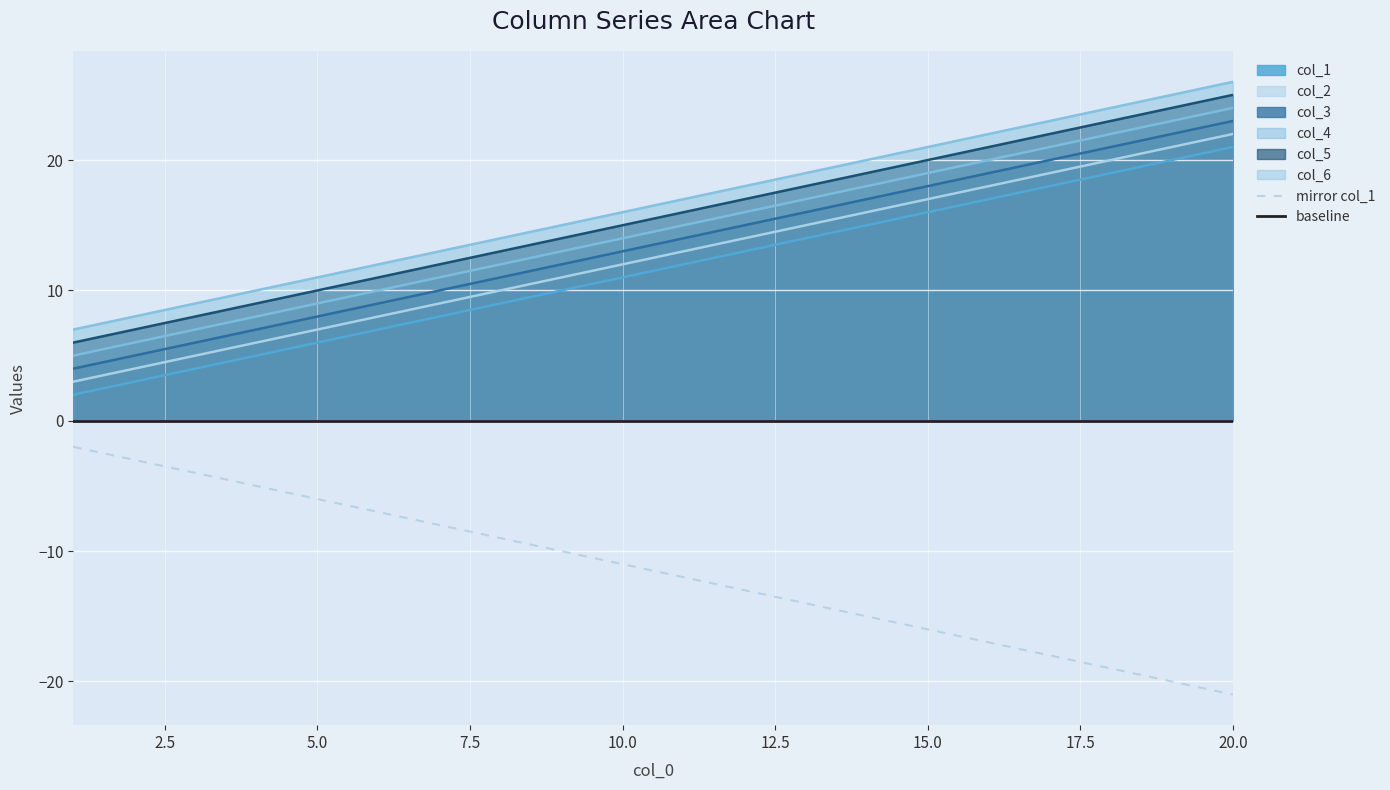

At which label does col_1 reach its peak?

20.0